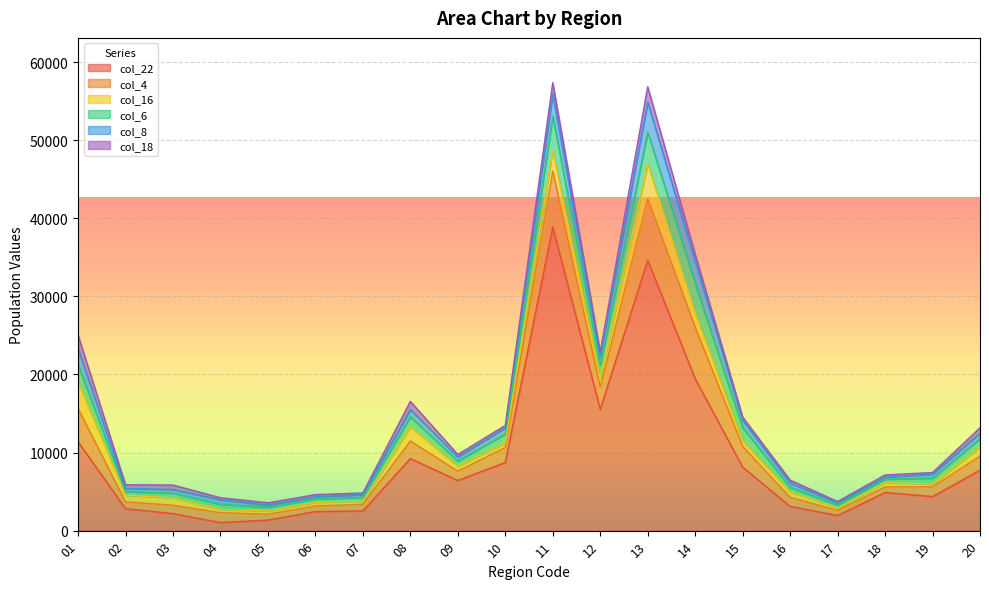

What is the difference between the col_16 values at 20 and 02?

303